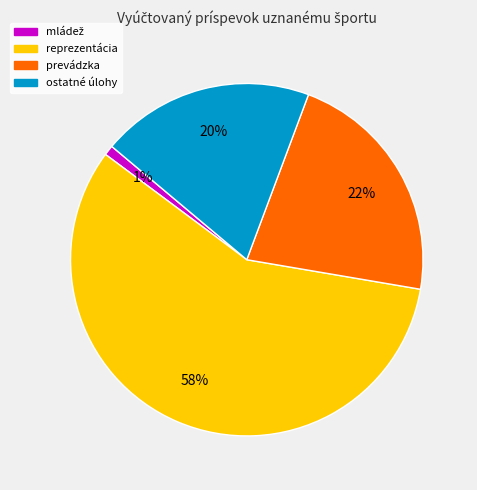

Is there a majority slice in this chart?

Yes